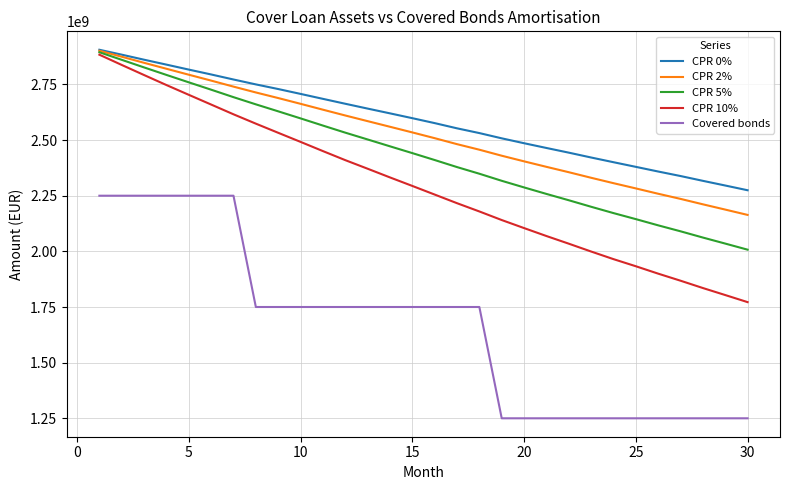

What is the greatest value displayed?

2905706020.5